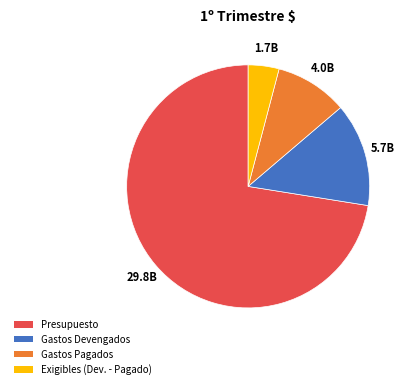

Which has a higher value, Gastos Devengados or Gastos Pagados?

Gastos Devengados